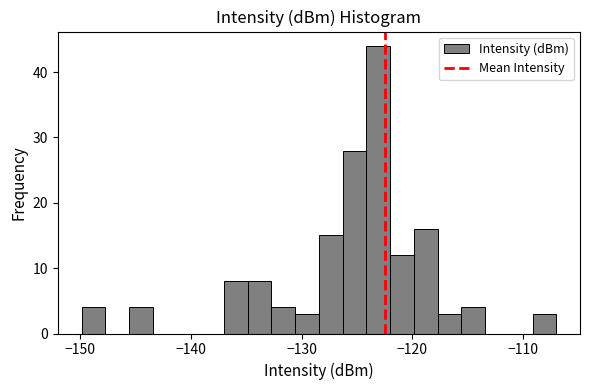

Around what value on the x-axis is the tallest bar? Give the approximate position of its centre, as read against the axis.

-123